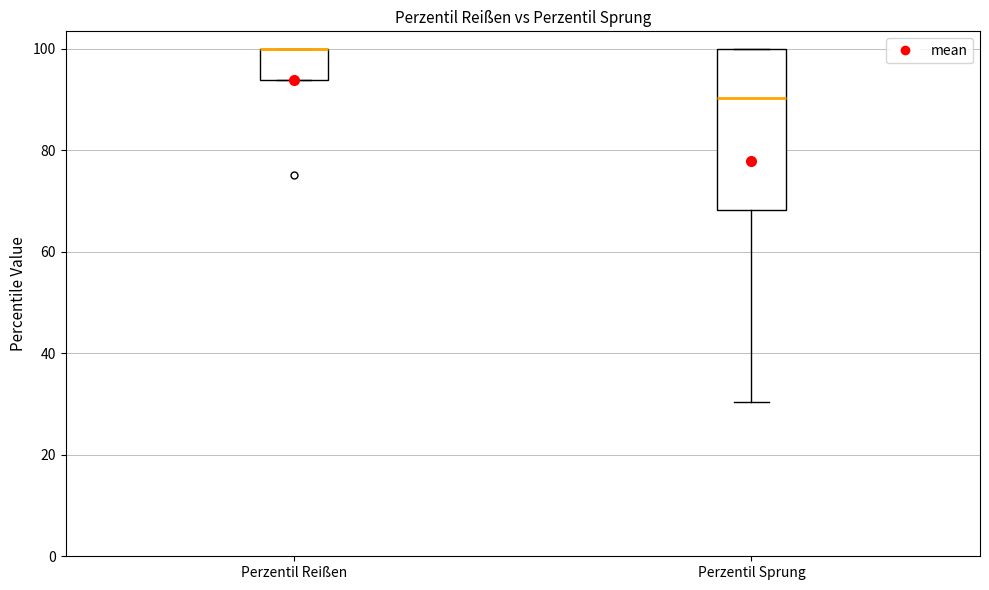

Reading left to right, read every box against the y-axis: the position of its median line, the range the box covers, and the ends of its whiskers. The values are not printed on the chart, so give them approximately, as read against the axis.

Perzentil Reißen: median 100 (drawn on the box's upper edge), box 94 to 100, whiskers 94 to 100
Perzentil Sprung: median 90, box 68 to 100, whiskers 30 to 100